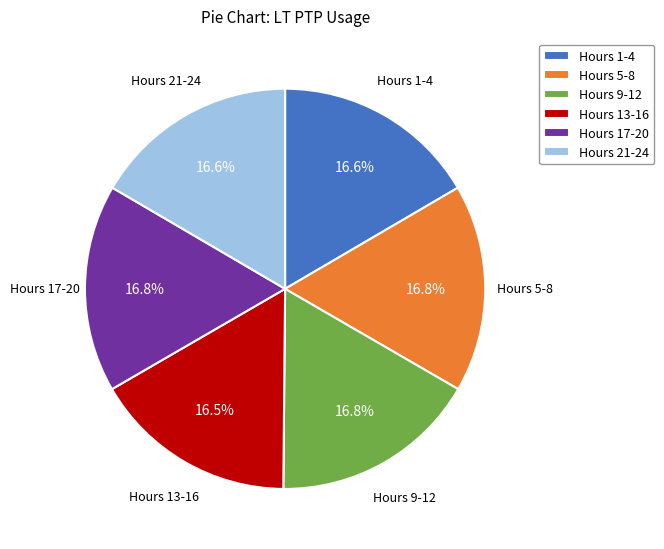

Is the sum of Hours 21-24 and Hours 13-16 greater than half?

No